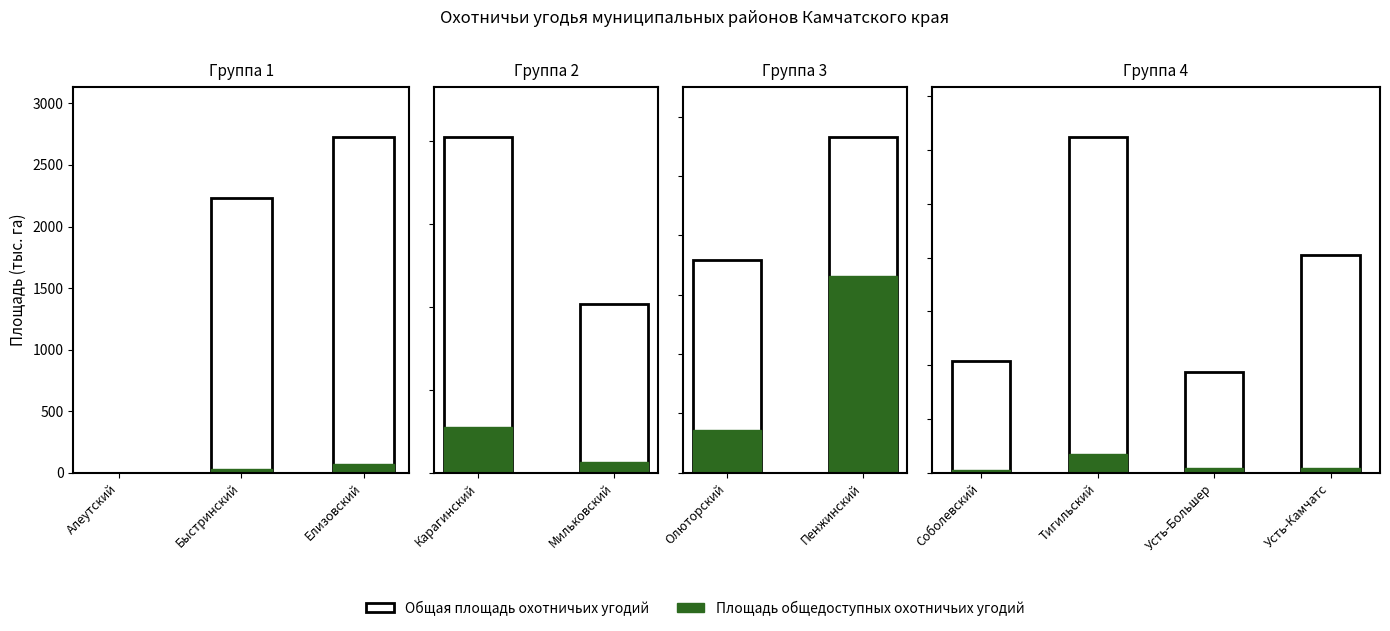

Which series has the largest total across all categories?

Общая площадь охотничьих угодий (тыс. га)